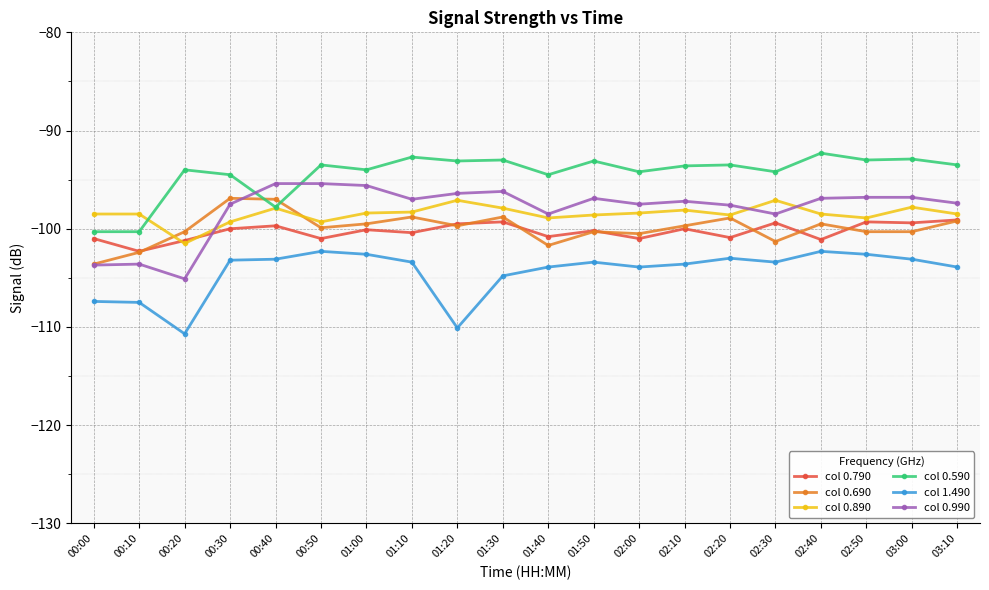

What is the difference between the col 1.490 values at 01:50 and 02:00?

0.5